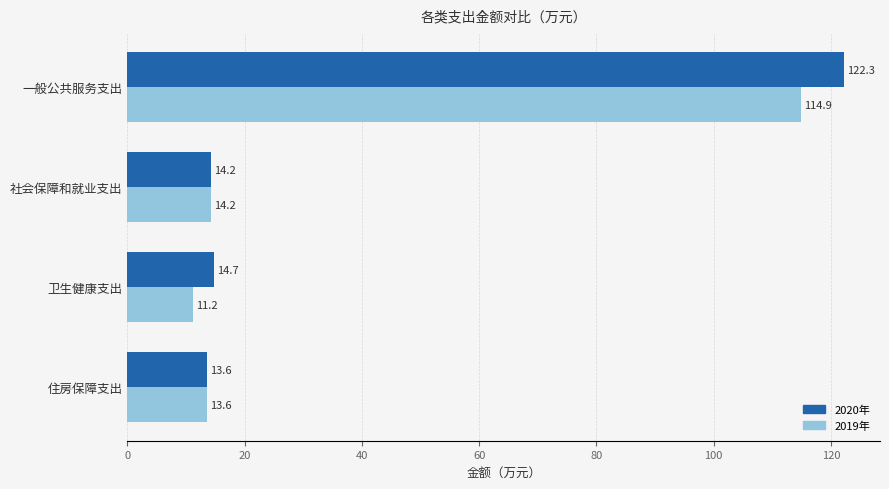

What is the difference between the maximum and second lowest values in the 2019年 series?

101.3